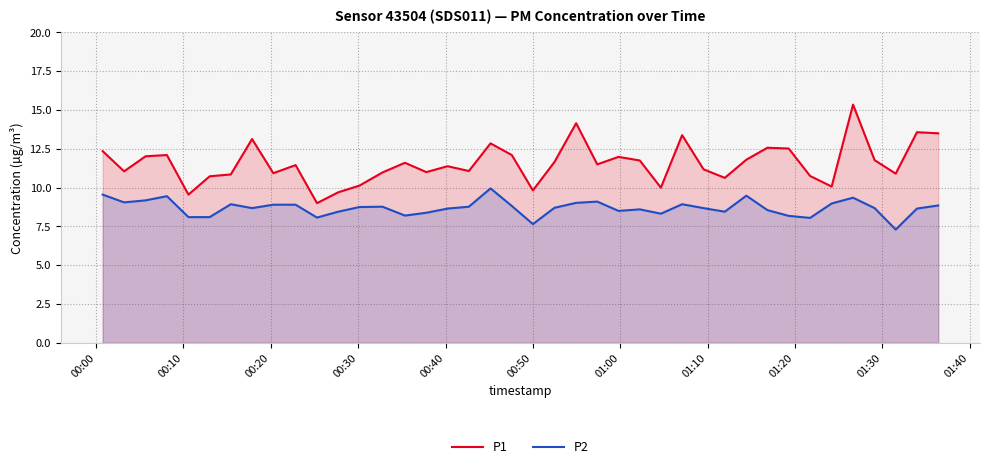

Which series has the largest total across all categories?

P1